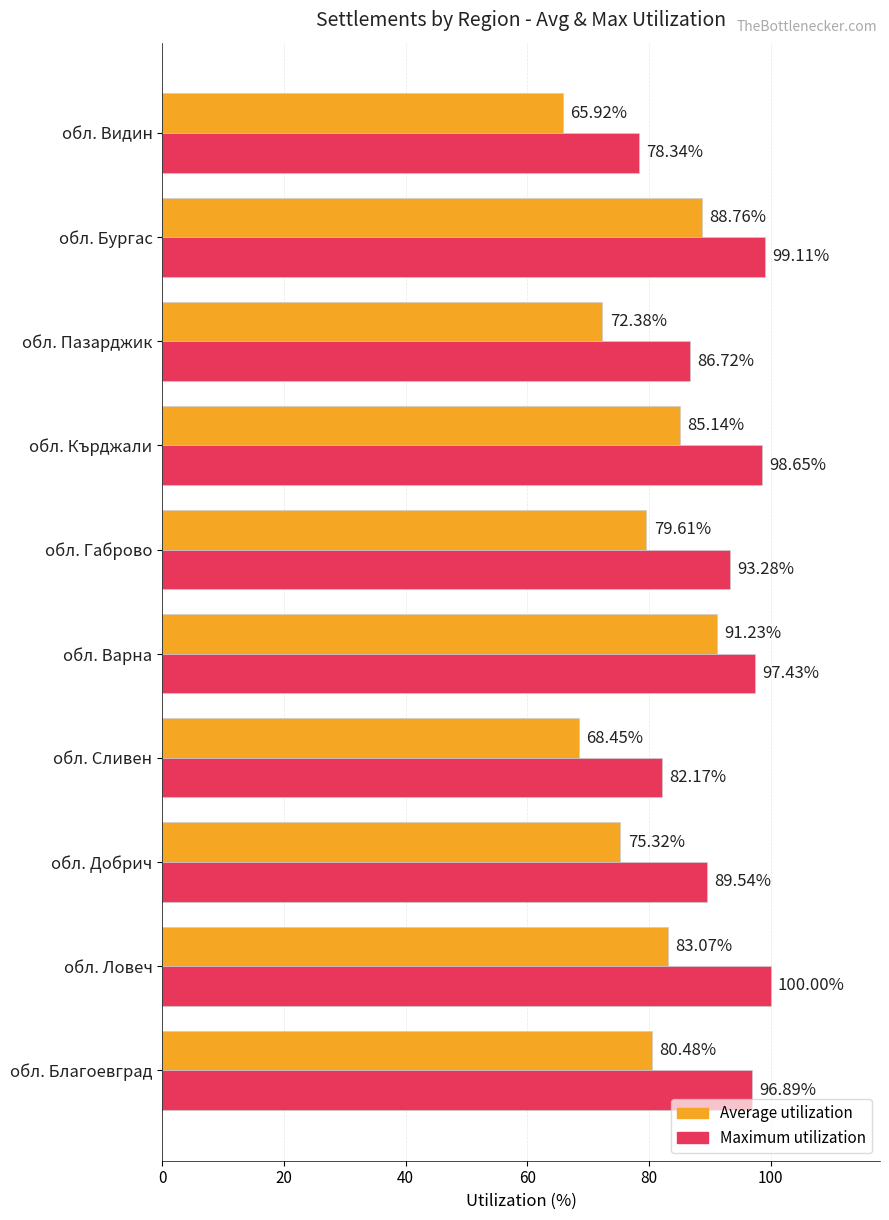

At обл. Видин, list the series in order from smallest to largest.

Average utilization, Maximum utilization